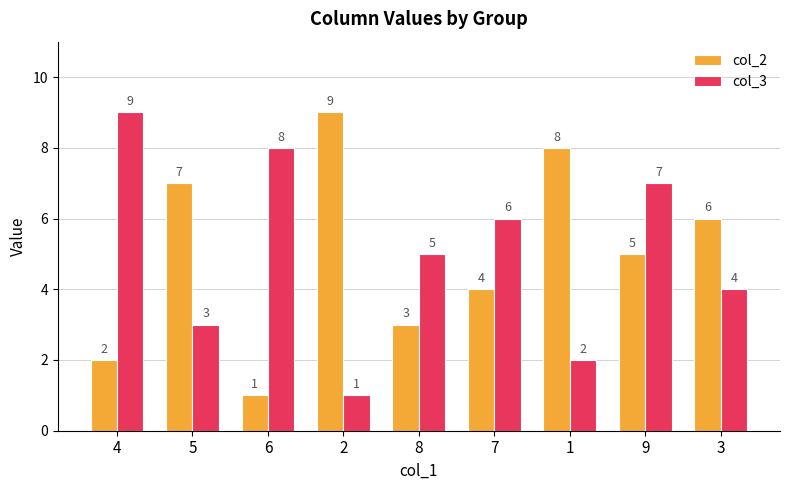

Between 4 and 2, which series saw the biggest shift?

col_3